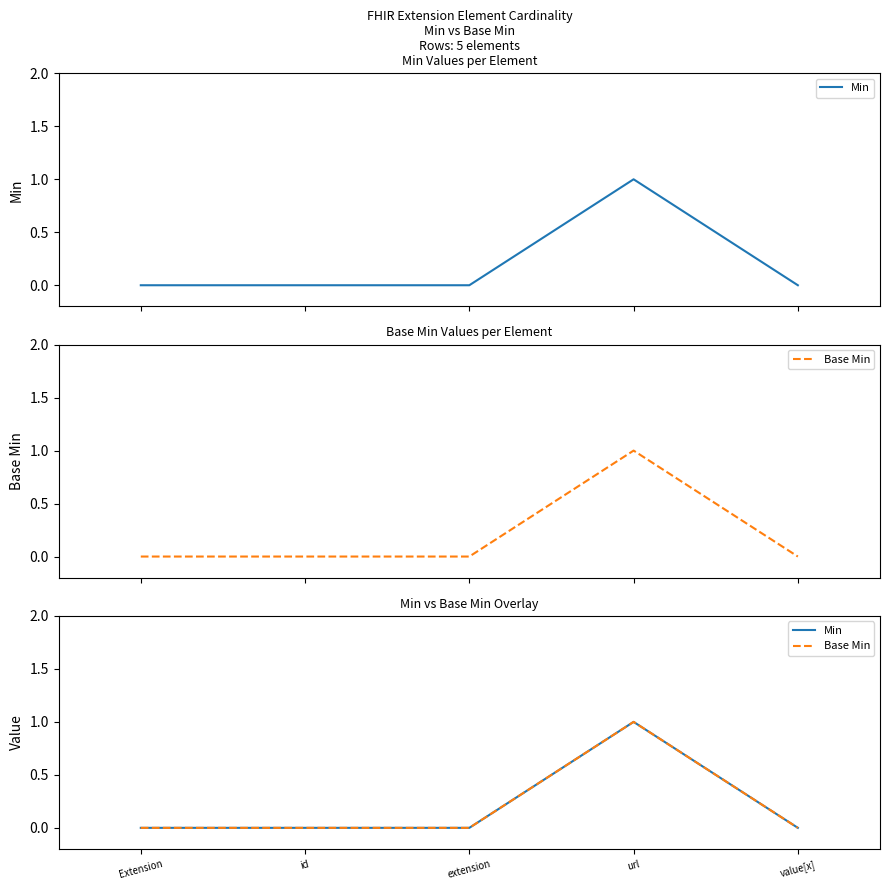

Is it true that Base Min equals 0 at id?

True